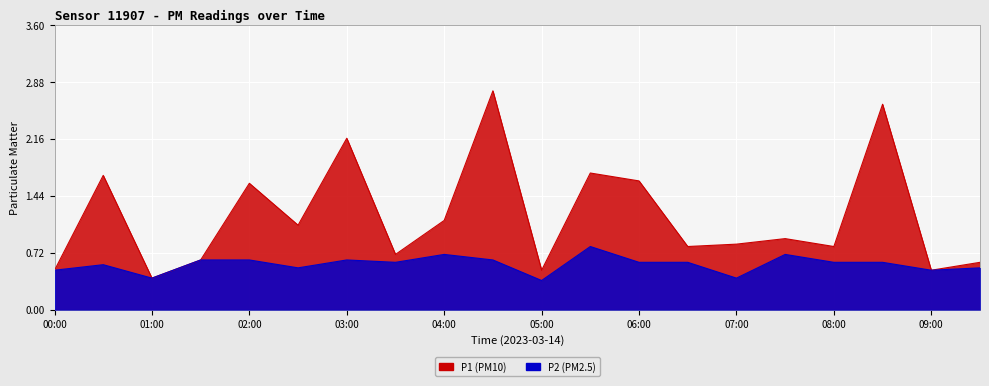

At which category is the sum across all series the highest?

04:30